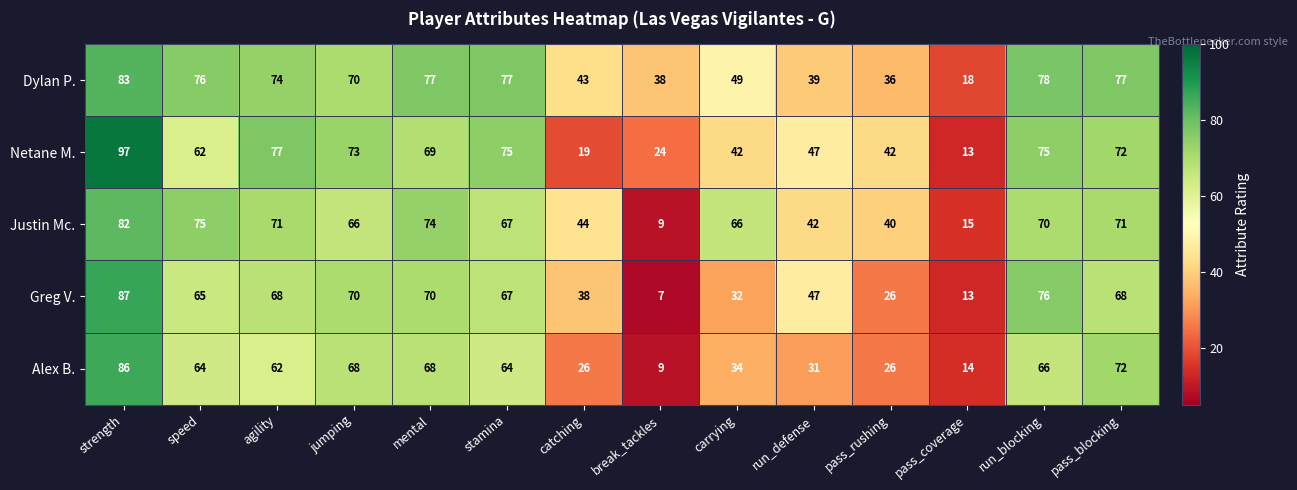

How many categories are shown in the chart?

14